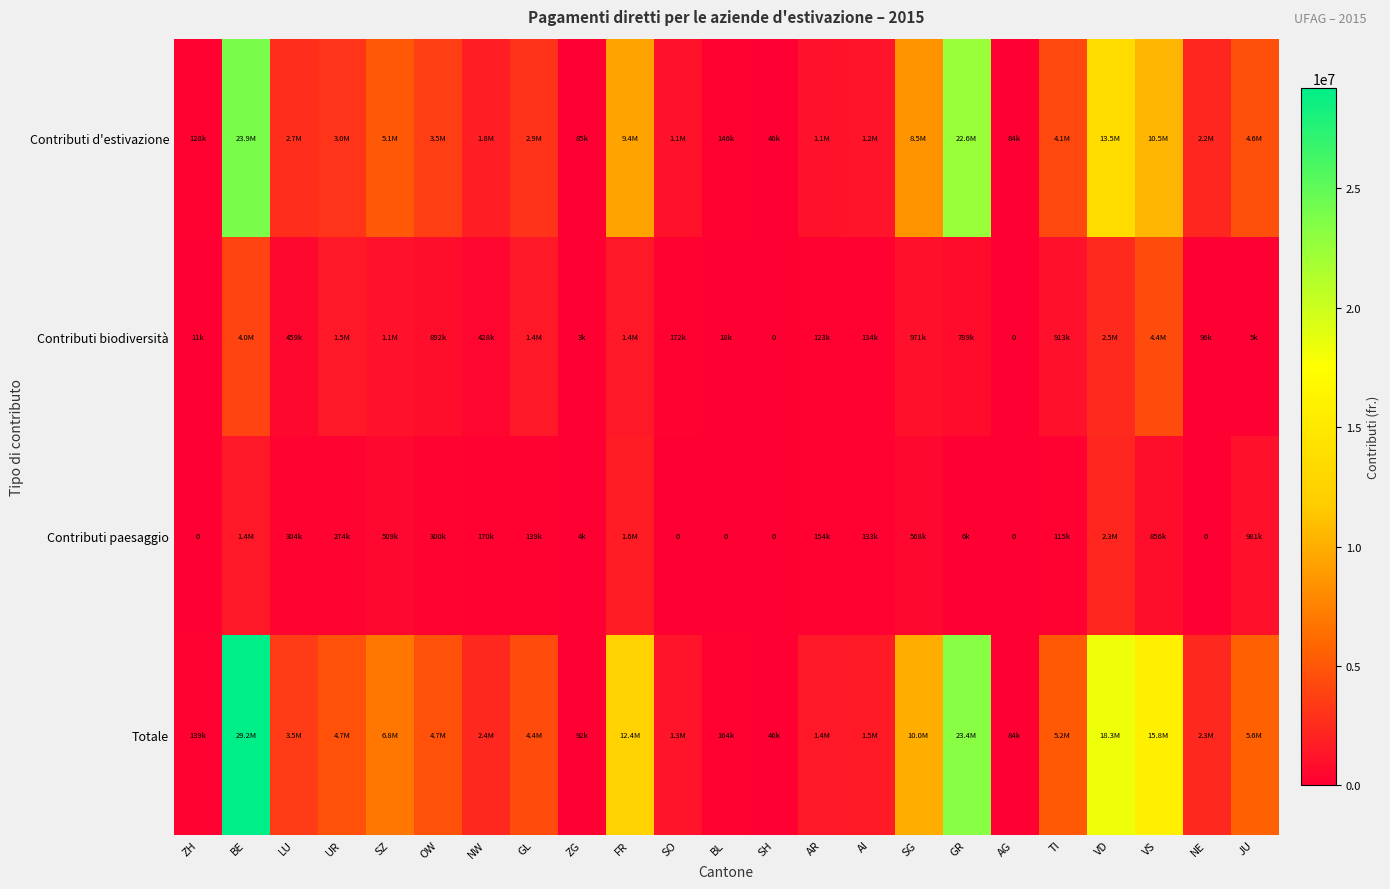

At which label does Contributi d'estivazione first exceed 2887712?

BE